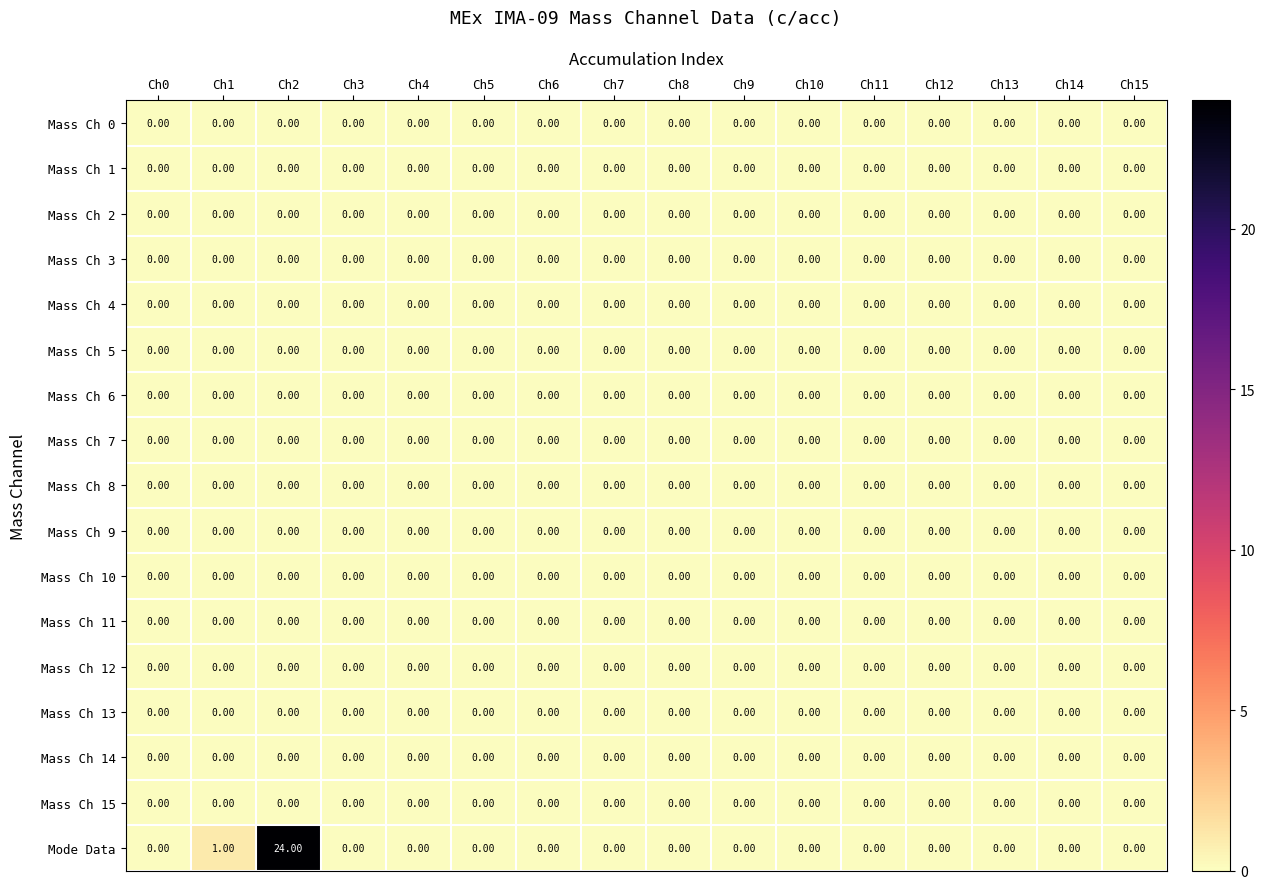

Is the value of Mode Data at Ch1 greater than the value of Mass Ch 12 at Ch9?

Yes